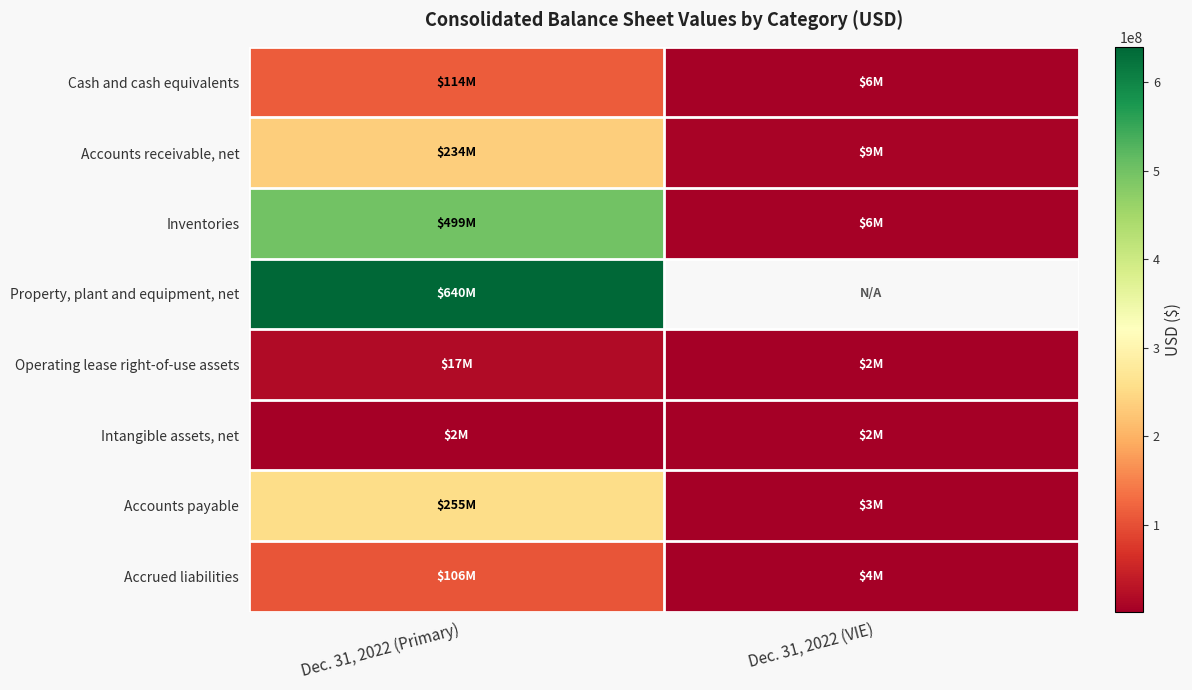

The value of Inventories at Dec. 31, 2022 (Primary) is 499000000.0. True or false?

True